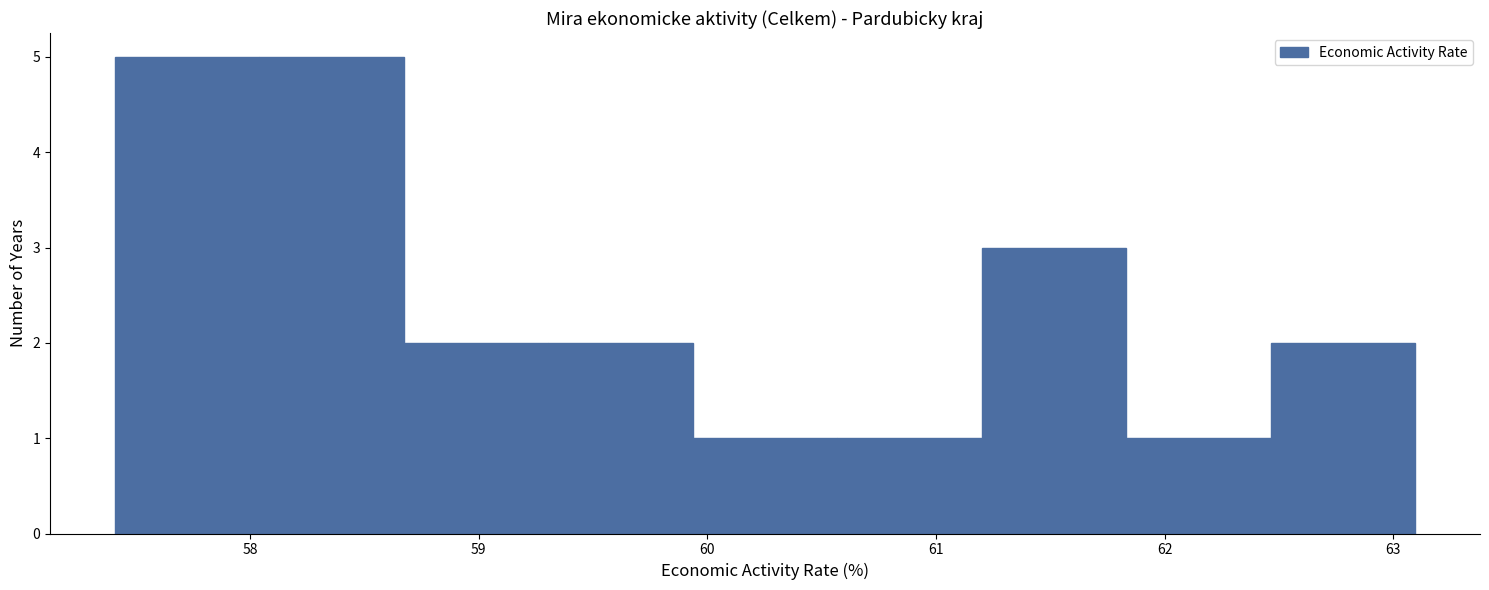

What is the height of the bar covering 58.0 to 58.7 on the x-axis? Neither the bar edges nor the heights are printed on the chart, so give them approximately, as read against the axes.

5